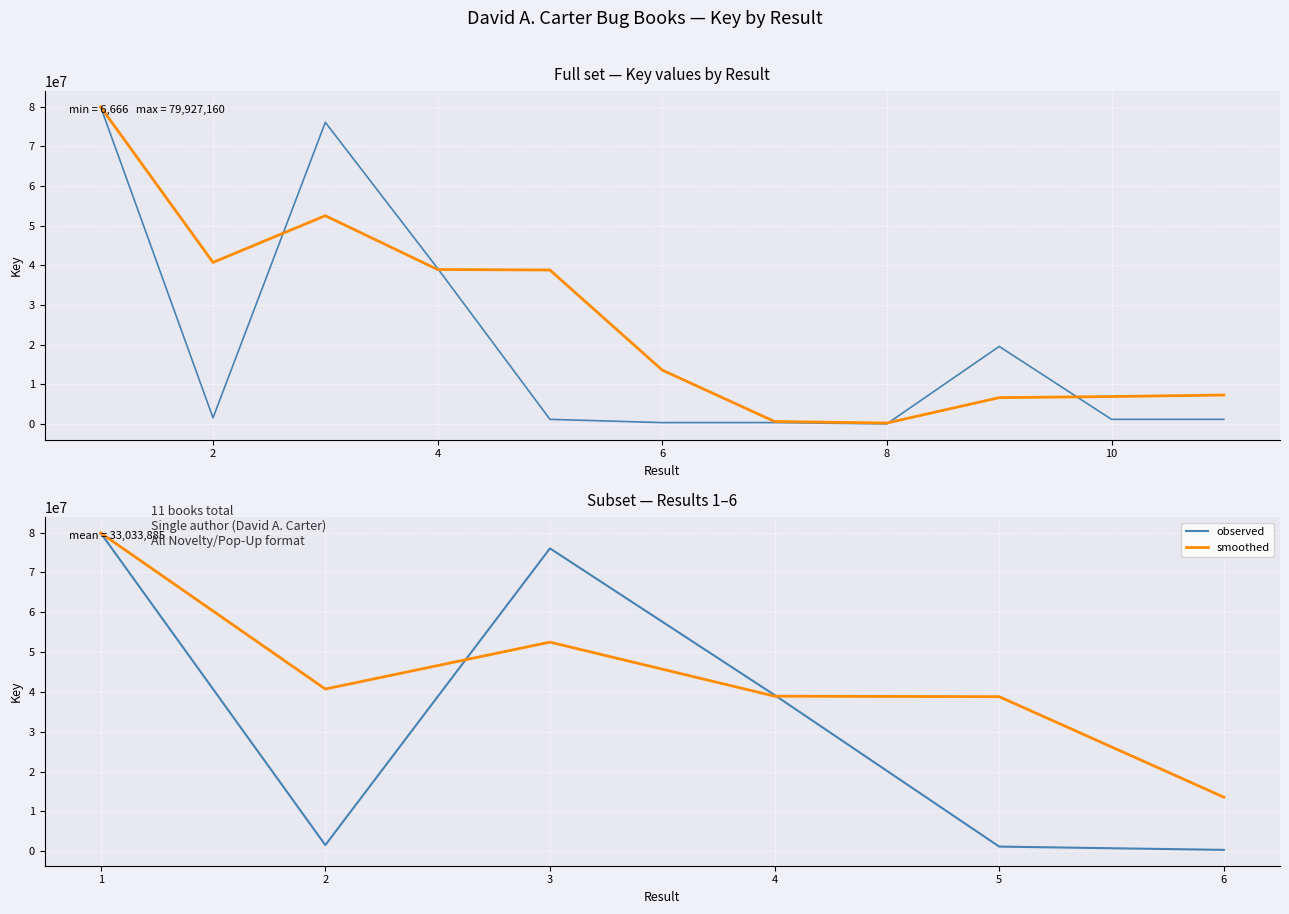

What is the sum of all observed values?

198203315.0